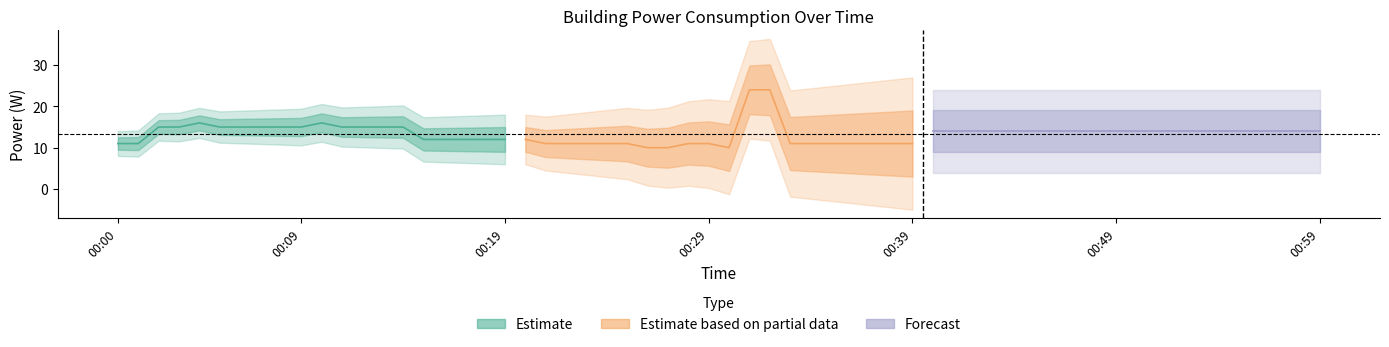

How many values in the estimate_center series exceed 15?

2